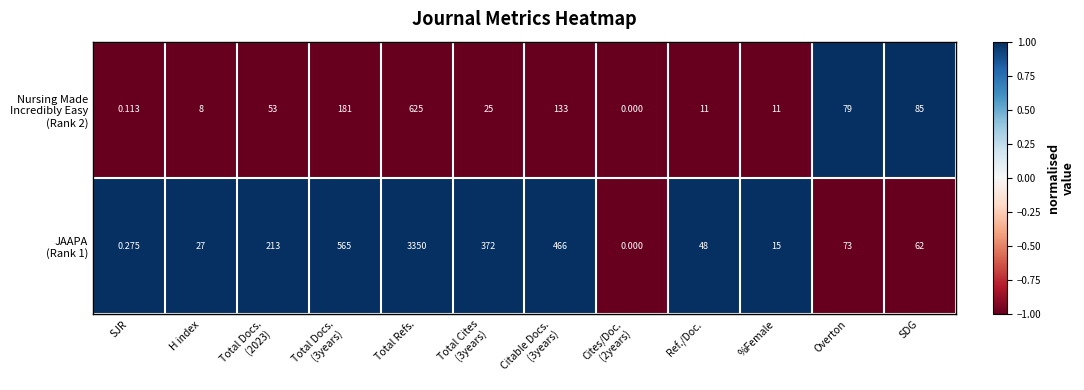

Which category has the highest value across all series?

Total Refs.